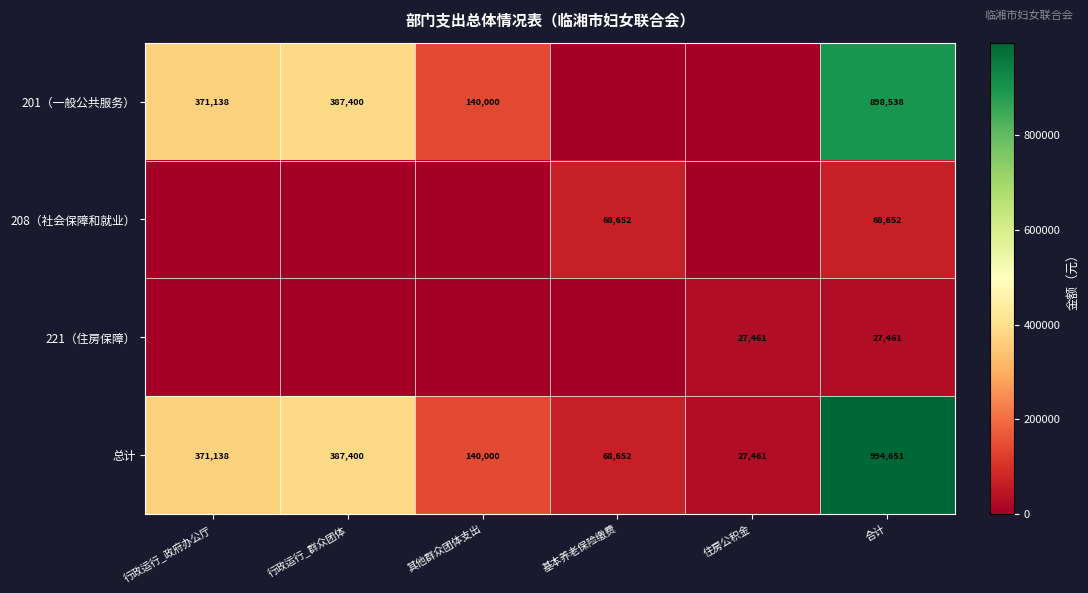

Is it true that 221（住房保障） equals 12496 at 合计?

False